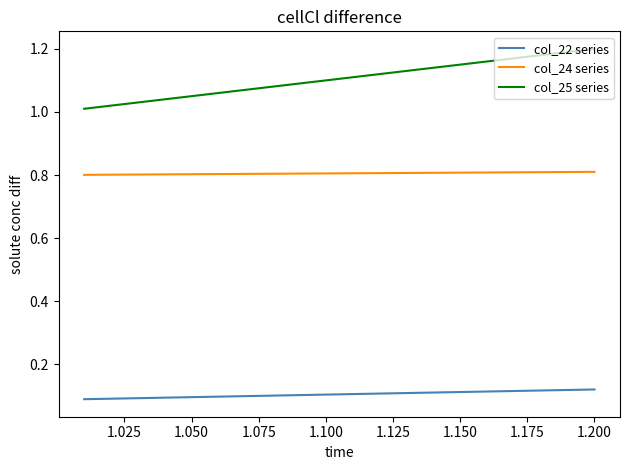

True or false: col_25 series has more than 0 points higher than both neighbors.

False